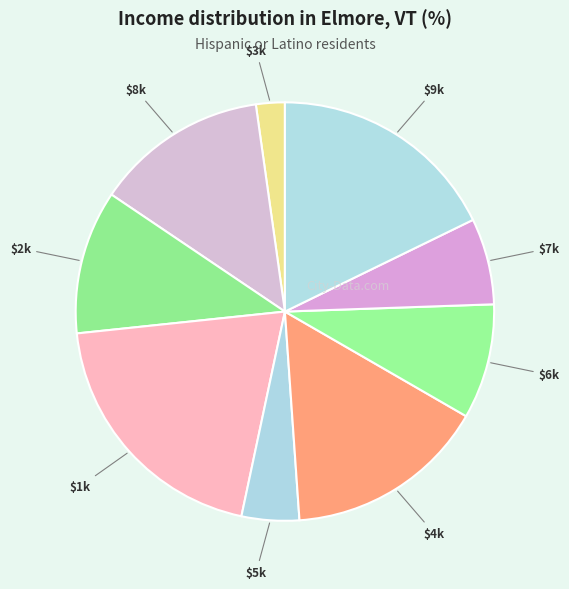

To the nearest percent, what is the average slice percentage?

11%